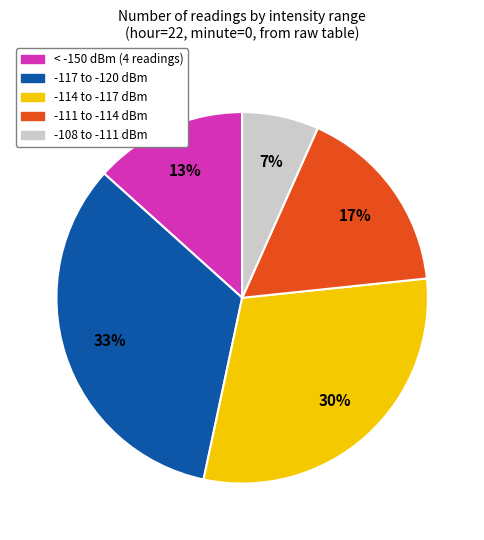

Does any single category account for the majority?

No